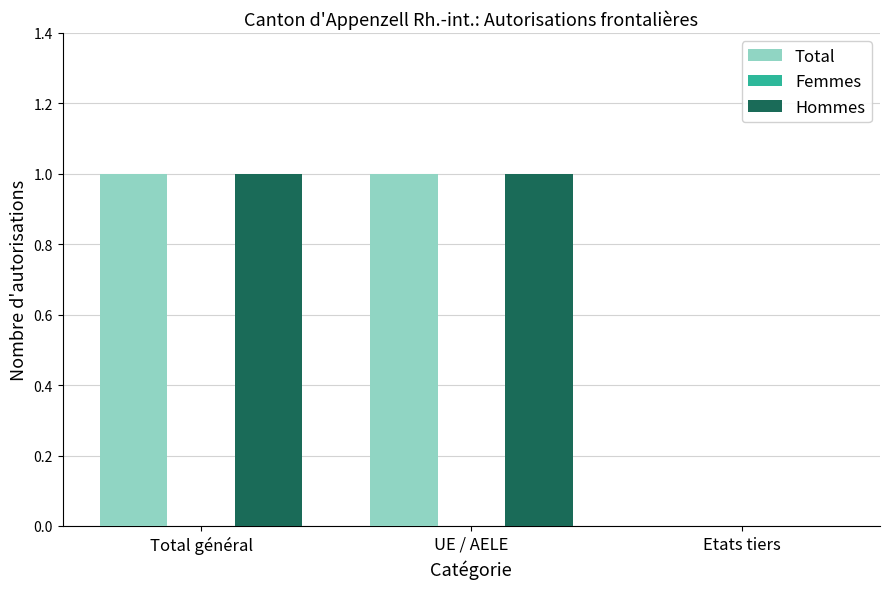

Reading left to right, list all the values displayed in this chart.

Total: Total général=1	UE / AELE=1	Etats tiers=0
Hommes: Total général=1	UE / AELE=1	Etats tiers=0